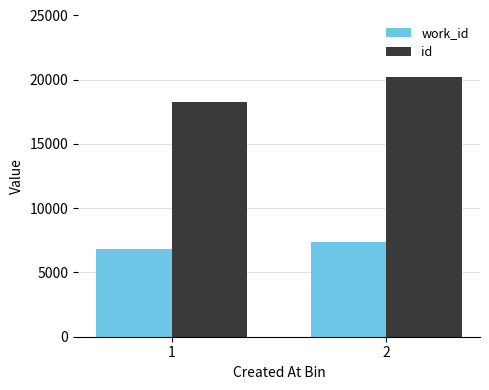

What are all the series names shown in the legend?

work_id, id